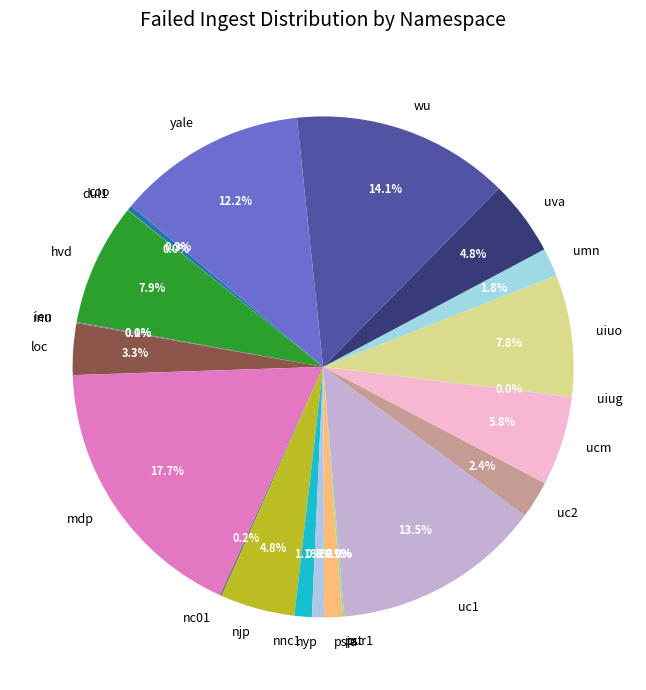

Is it true that uva is 5% of the pie?

True